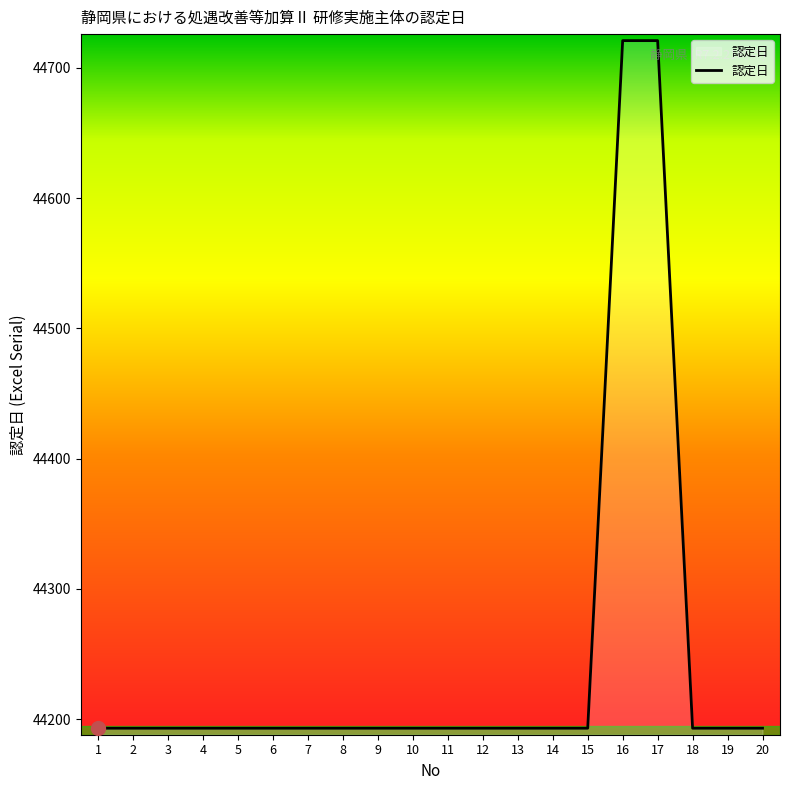

What is the change in value from 11 to 17?

+528